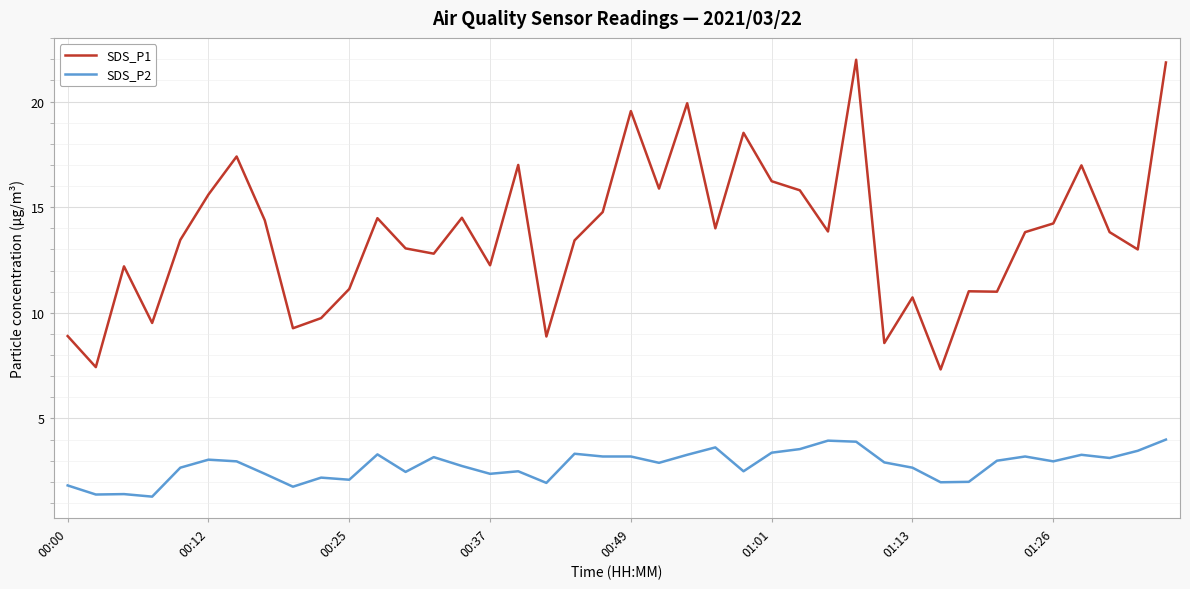

Rank the series by their maximum value, from lowest to highest.

SDS_P2, SDS_P1